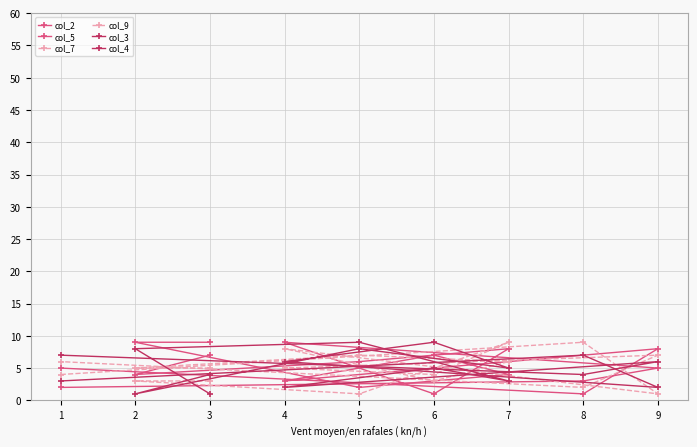

Which series ends up on top after the final intersection of col_9 and col_3?

col_3